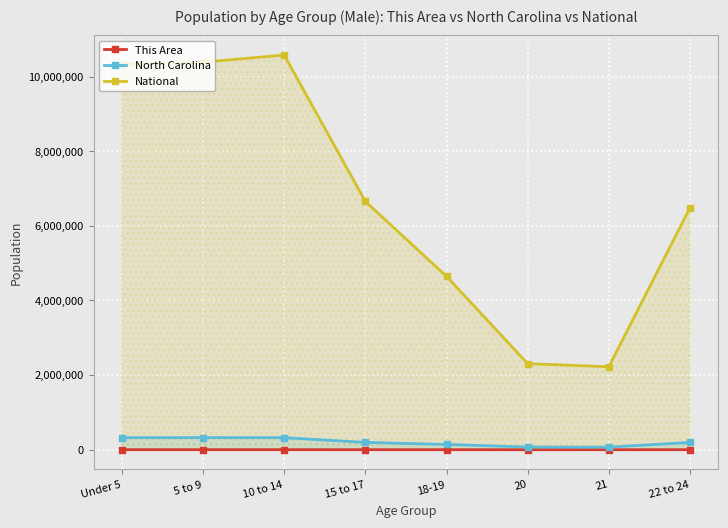

Reading right to left, what are all the values shown in this chart?

This Area: 22 to 24=465	21=188	20=178	18-19=387	15 to 17=599	10 to 14=838	5 to 9=978	Under 5=1036
North Carolina: 22 to 24=194922	21=69841	20=71885	18-19=141534	15 to 17=196737	10 to 14=322795	5 to 9=324900	Under 5=322871
National: 22 to 24=6482659	21=2223198	20=2308319	18-19=4647457	15 to 17=6656209	10 to 14=10579862	5 to 9=10389638	Under 5=10319427